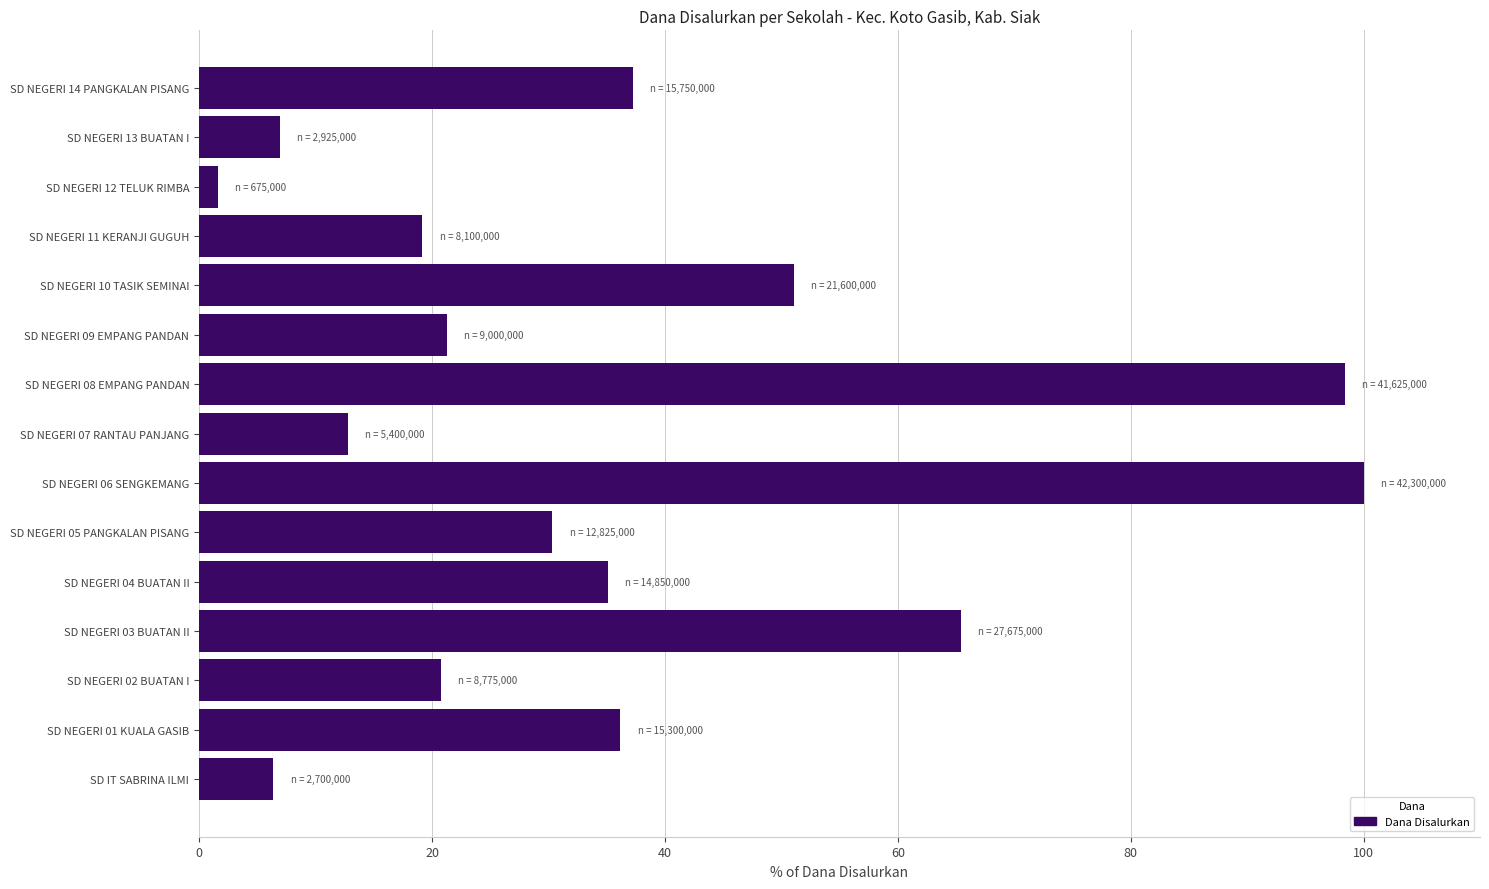

Reading bottom to top, what are all the values shown in this chart?

6.4	36.2	20.7	65.4	35.1	30.3	100.0	12.8	98.4	21.3	51.1	19.1	1.6	6.9	37.2